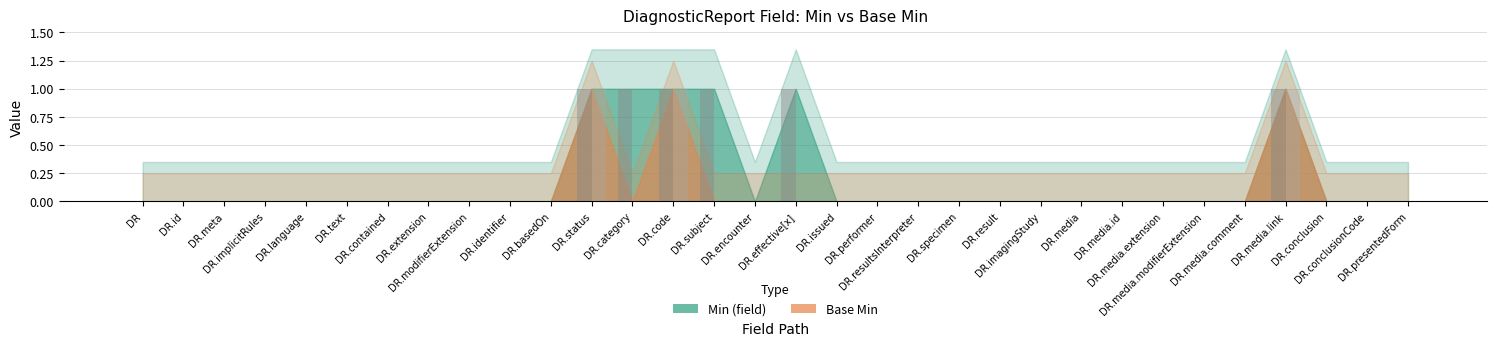

True or false: Base Min has a value of 1 at DR.imagingStudy.

False